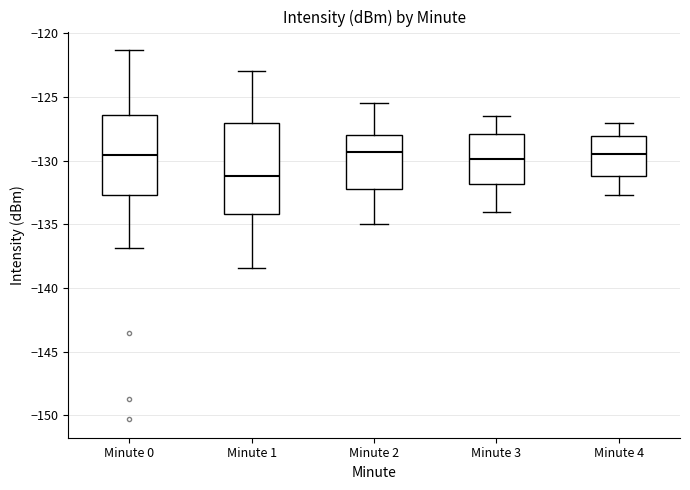

Reading left to right, transcribe this box plot: for each box, give where its median line is, the range the box spans, and where its two whiskers end, as read against the y-axis. The values are not printed on the chart, so give them approximately, as read against the axis.

Minute 0: median -129.5, box -132.5 to -126.5, whiskers -137.0 to -121.5
Minute 1: median -131.0, box -134.0 to -127.0, whiskers -138.5 to -123.0
Minute 2: median -129.5, box -132.0 to -128.0, whiskers -135.0 to -125.5
Minute 3: median -130.0, box -132.0 to -128.0, whiskers -134.0 to -126.5
Minute 4: median -129.5, box -131.0 to -128.0, whiskers -132.5 to -127.0